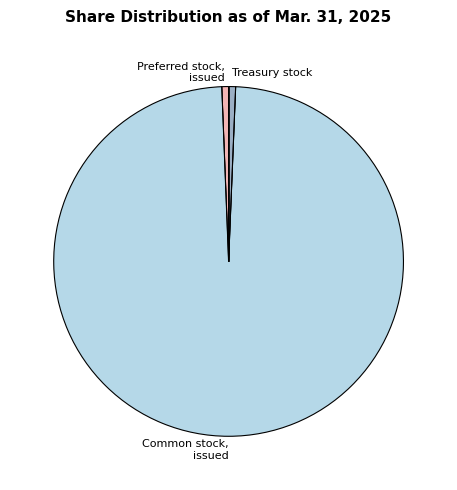

True or false: Treasury stock accounts for 15% of the total.

False